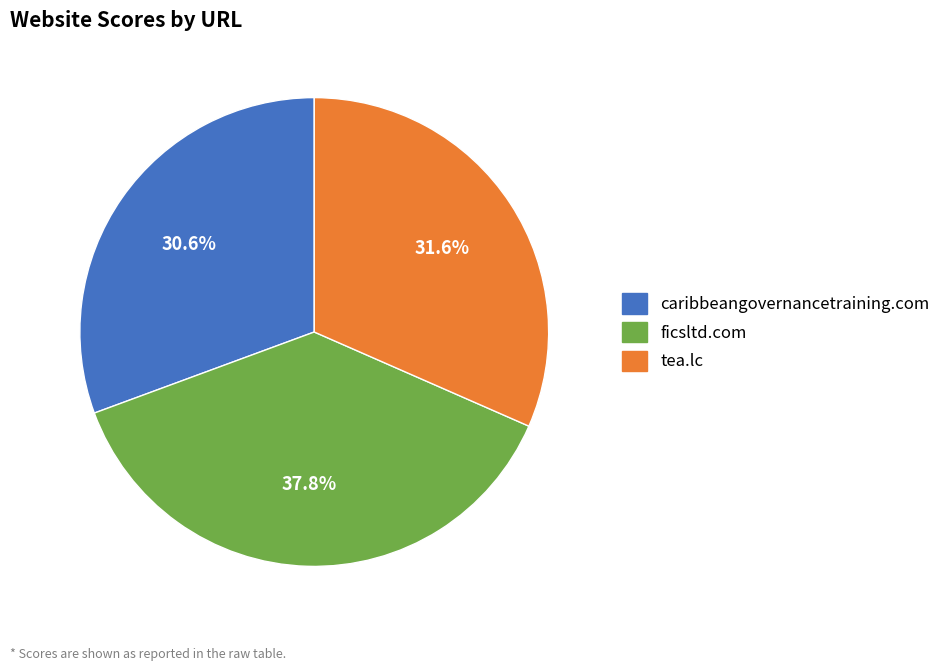

Combined, do tea.lc and caribbeangovernancetraining.com account for over 50%?

Yes